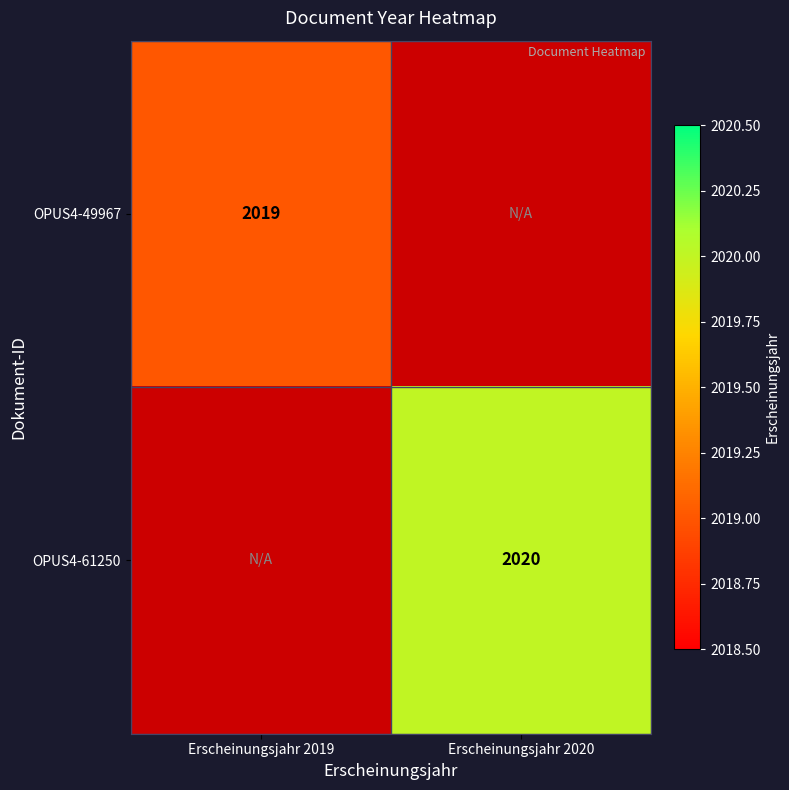

The value of OPUS4-49967 at Erscheinungsjahr 2019 is 2019. True or false?

True